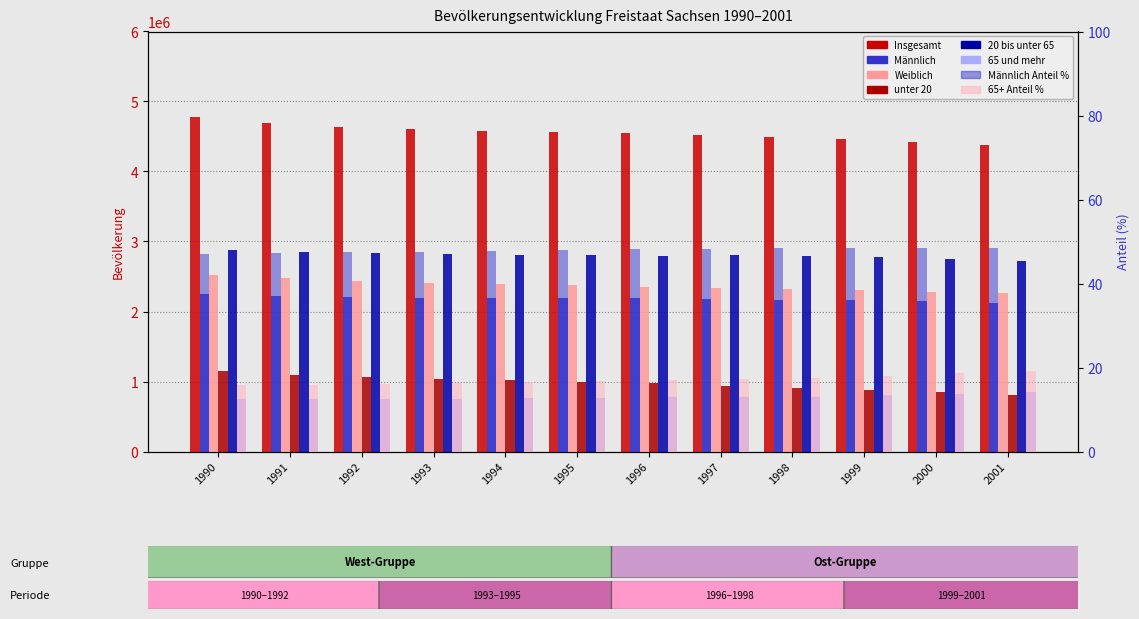

Is the value of Insgesamt at 1992 greater than the value of Männlich at 1996?

Yes